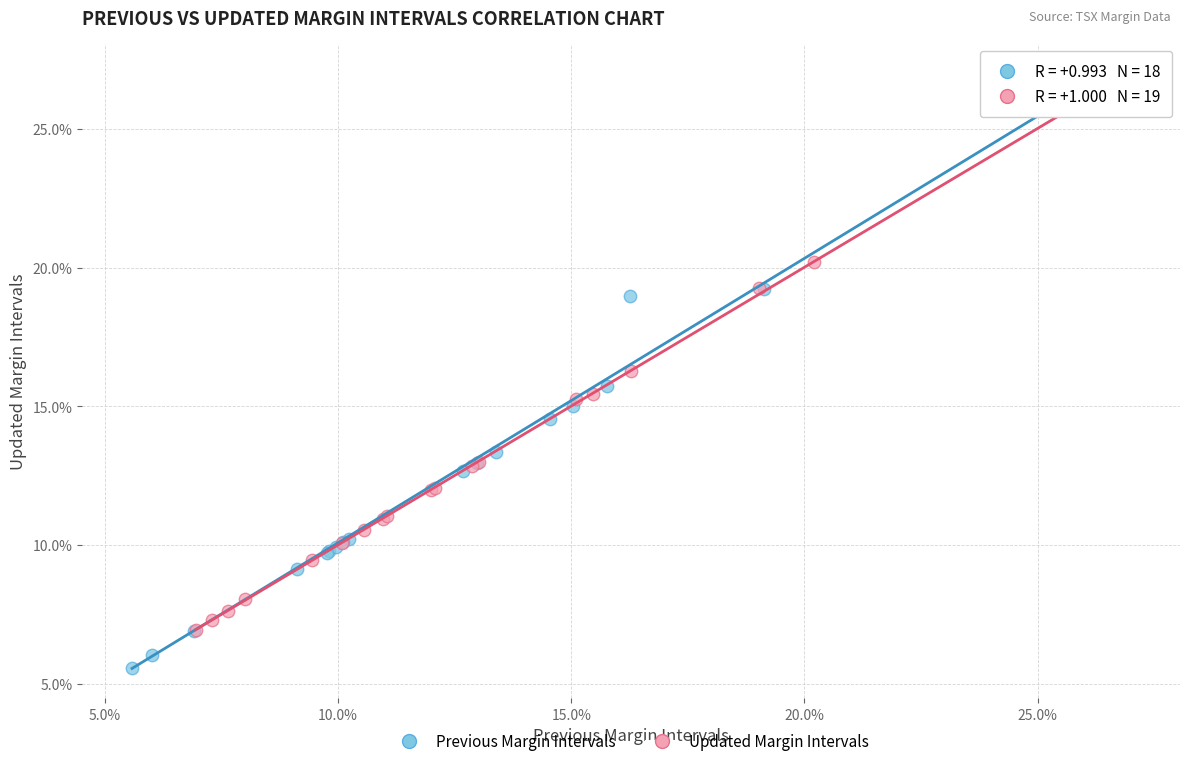

Which series has the largest Y range (max minus min)?

Previous Margin Intervals